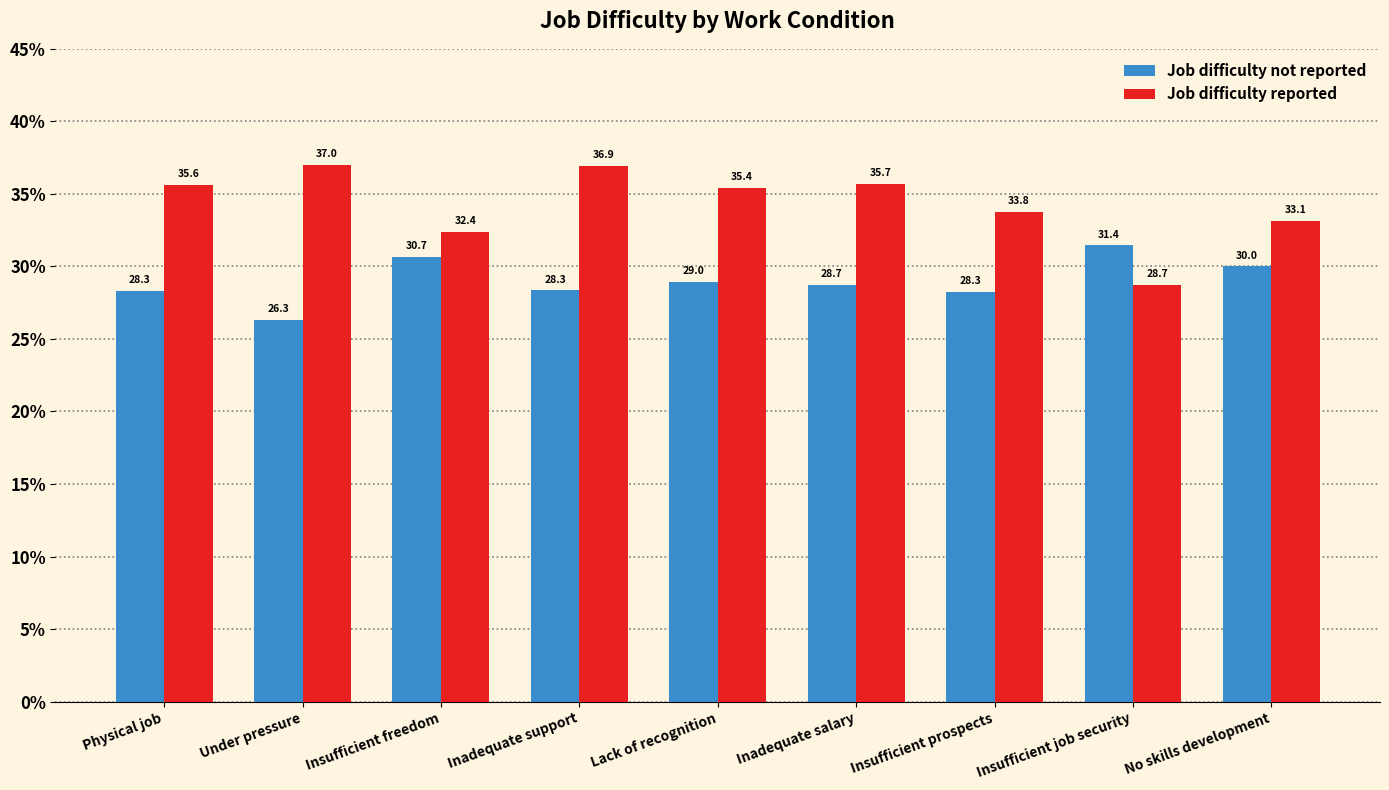

At which category is the sum across all series the highest?

Inadequate support